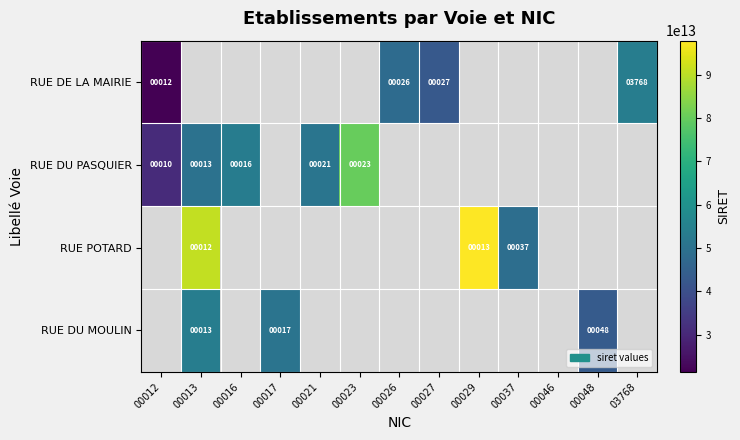

The value of RUE DE LA MAIRIE at 00027 is 15. True or false?

False